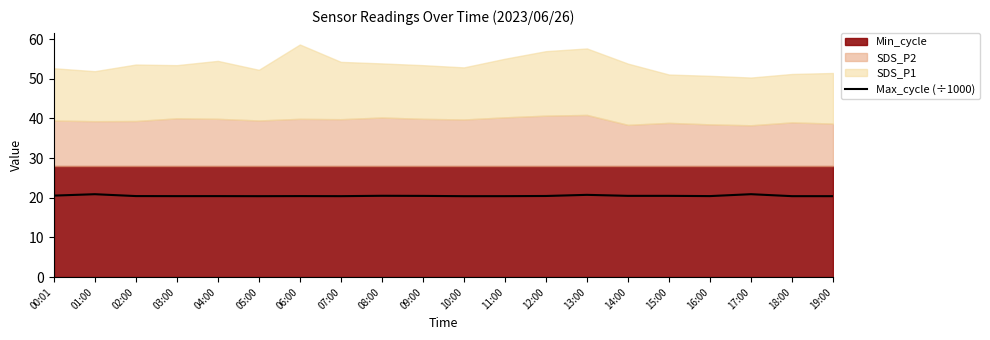

At which label is the value closest to 20?

10:00